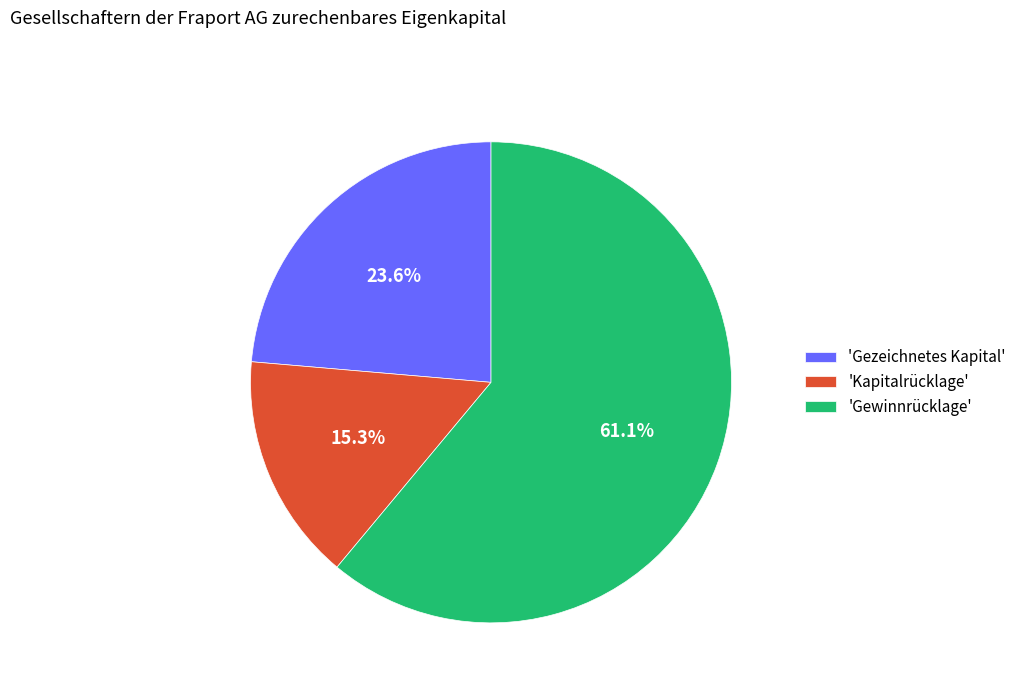

Between 'Gezeichnetes Kapital' and 'Gewinnrücklage', which is larger?

'Gewinnrücklage'